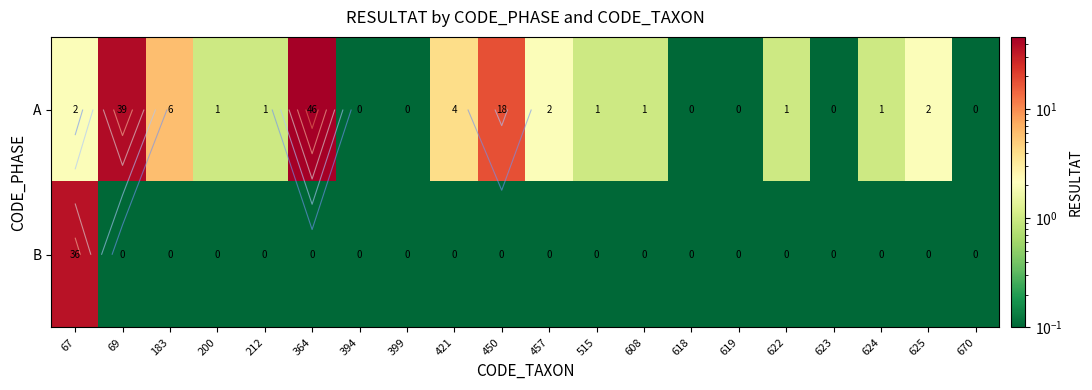

At which category does the chart reach its peak across all series?

364